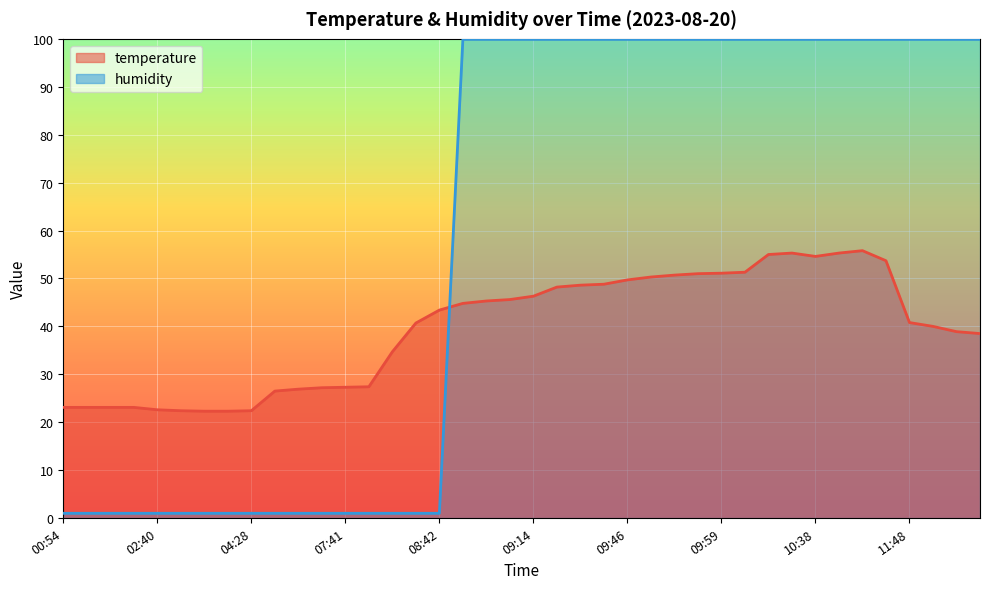

Reading right to left, transcribe all the data shown in this chart.

temperature: 38.5	38.9	40.0	40.8	53.7	55.8	55.3	54.6	55.3	55.0	51.3	51.1	51.0	50.7	50.3	49.7	48.8	48.6	48.2	46.3	45.6	45.3	44.8	43.4	40.7	34.7	27.4	27.3	27.2	26.9	26.5	22.4	22.3	22.3	22.4	22.6	23.1	23.1	23.1	23.1
humidity: 99.9	99.9	99.9	99.9	99.9	99.9	99.9	99.9	99.9	99.9	99.9	99.9	99.9	99.9	99.9	99.9	99.9	99.9	99.9	99.9	99.9	99.9	99.9	1.0	1.0	1.0	1.0	1.0	1.0	1.0	1.0	1.0	1.0	1.0	1.0	1.0	1.0	1.0	1.0	1.0